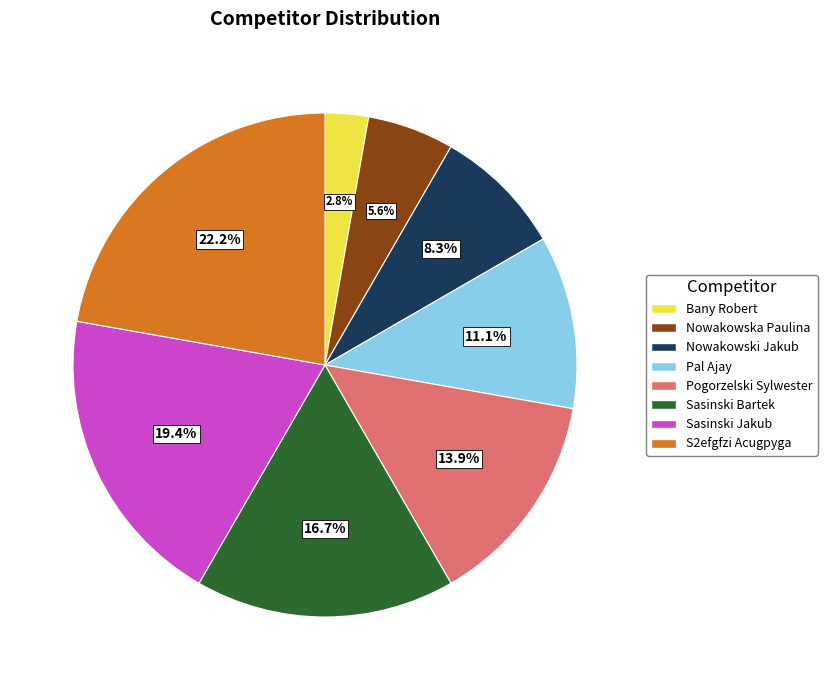

What is the ratio of the value at Pogorzelski Sylwester to the value at Bany Robert?

5.0